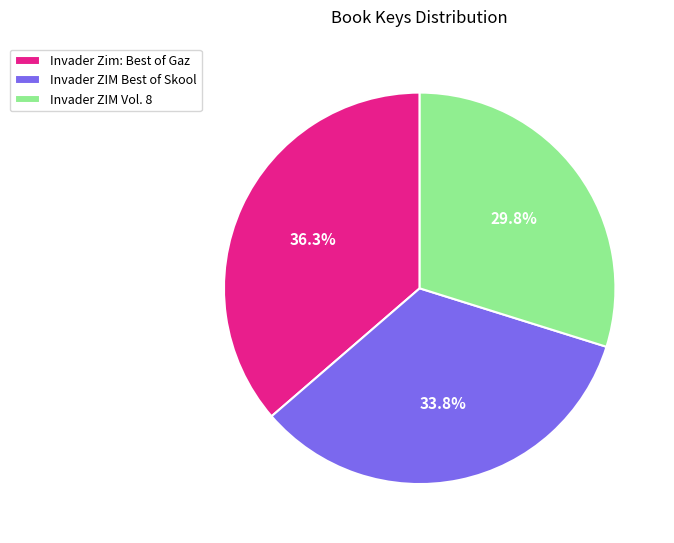

Approximately how many times larger is the value at Invader Zim: Best of Gaz compared to Invader ZIM Best of Skool?

1.1